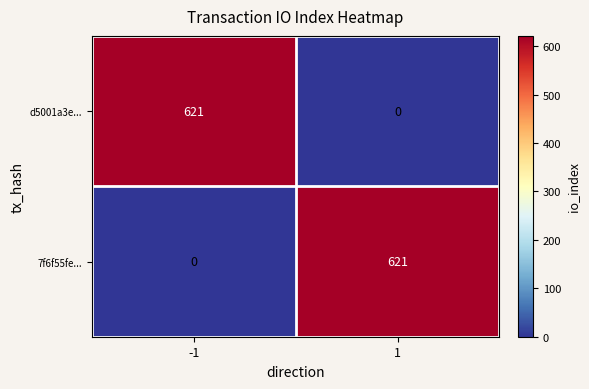

What is the approximate value of d5001a3e... at -1, to the nearest 100?

600